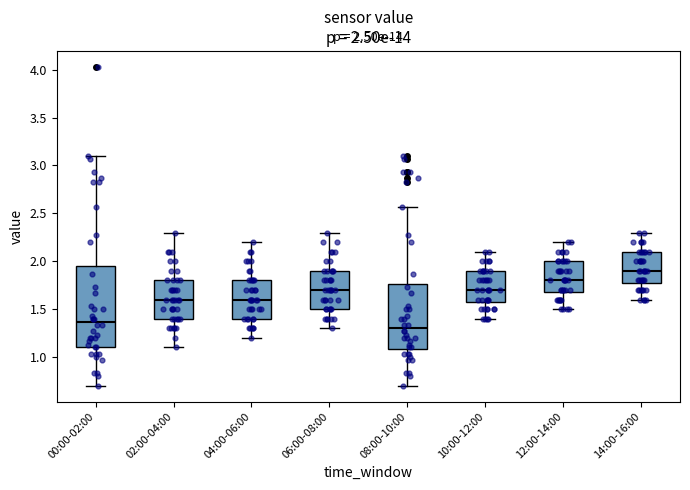

Which box has the highest median line?

14:00-16:00